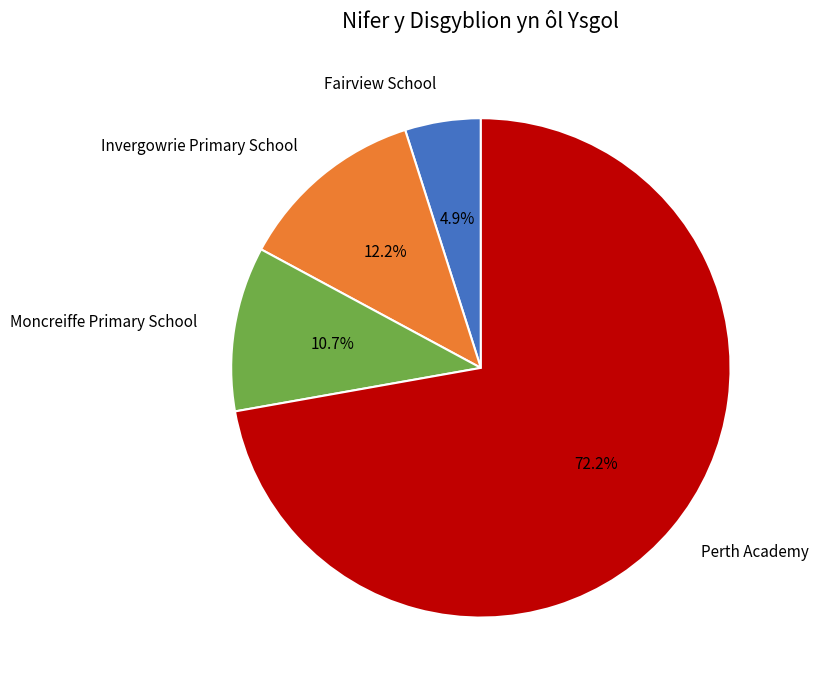

True or false: Perth Academy accounts for 72% of the total.

True